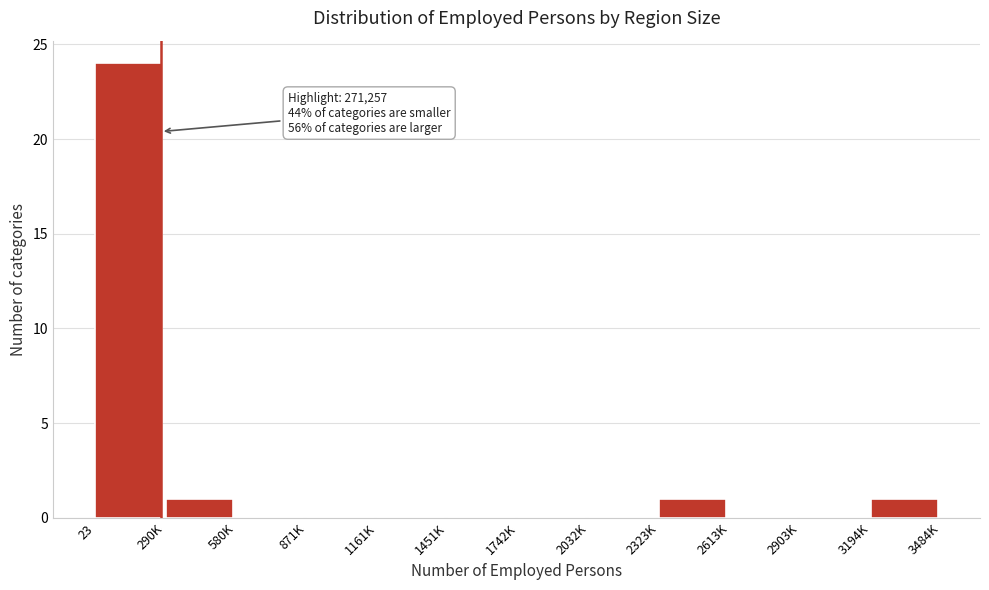

Reading left to right, transcribe all the data shown in this chart.

23=24	290K=1	580K=0	871K=0	1161K=0	1451K=0	1742K=0	2032K=0	2323K=1	2613K=0	2903K=0	3194K=1